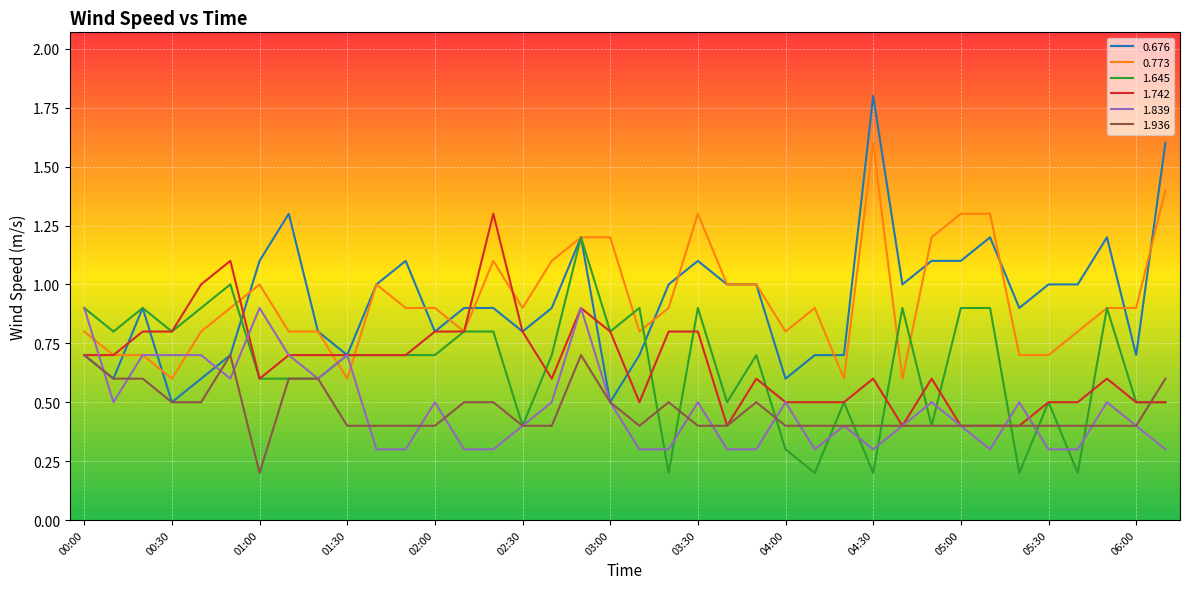

Rank the series by their maximum value, from highest to lowest.

0.676, 0.773, 1.742, 1.645, 1.839, 1.936